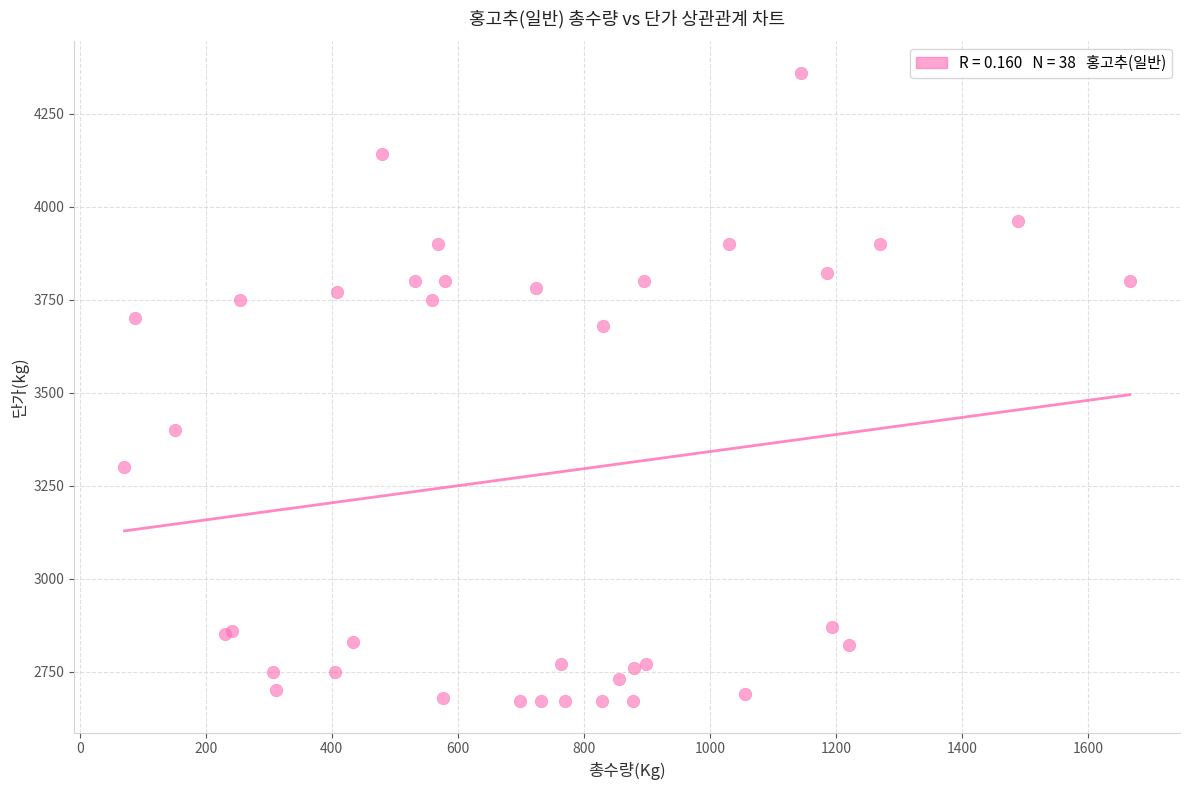

What Y value in the scatter plot is closest to 3515?

3400